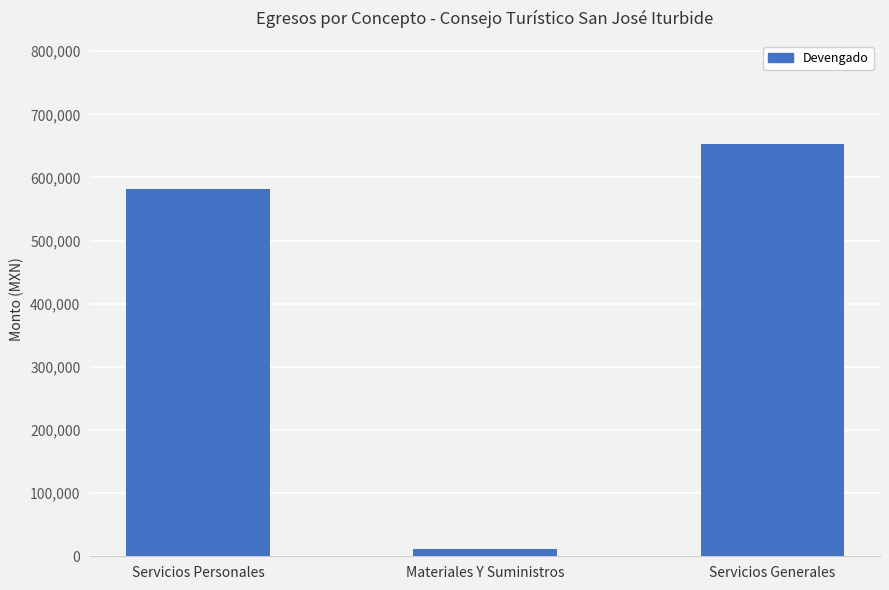

What is the difference between the values at Servicios Personales and Servicios Generales?

71031.3